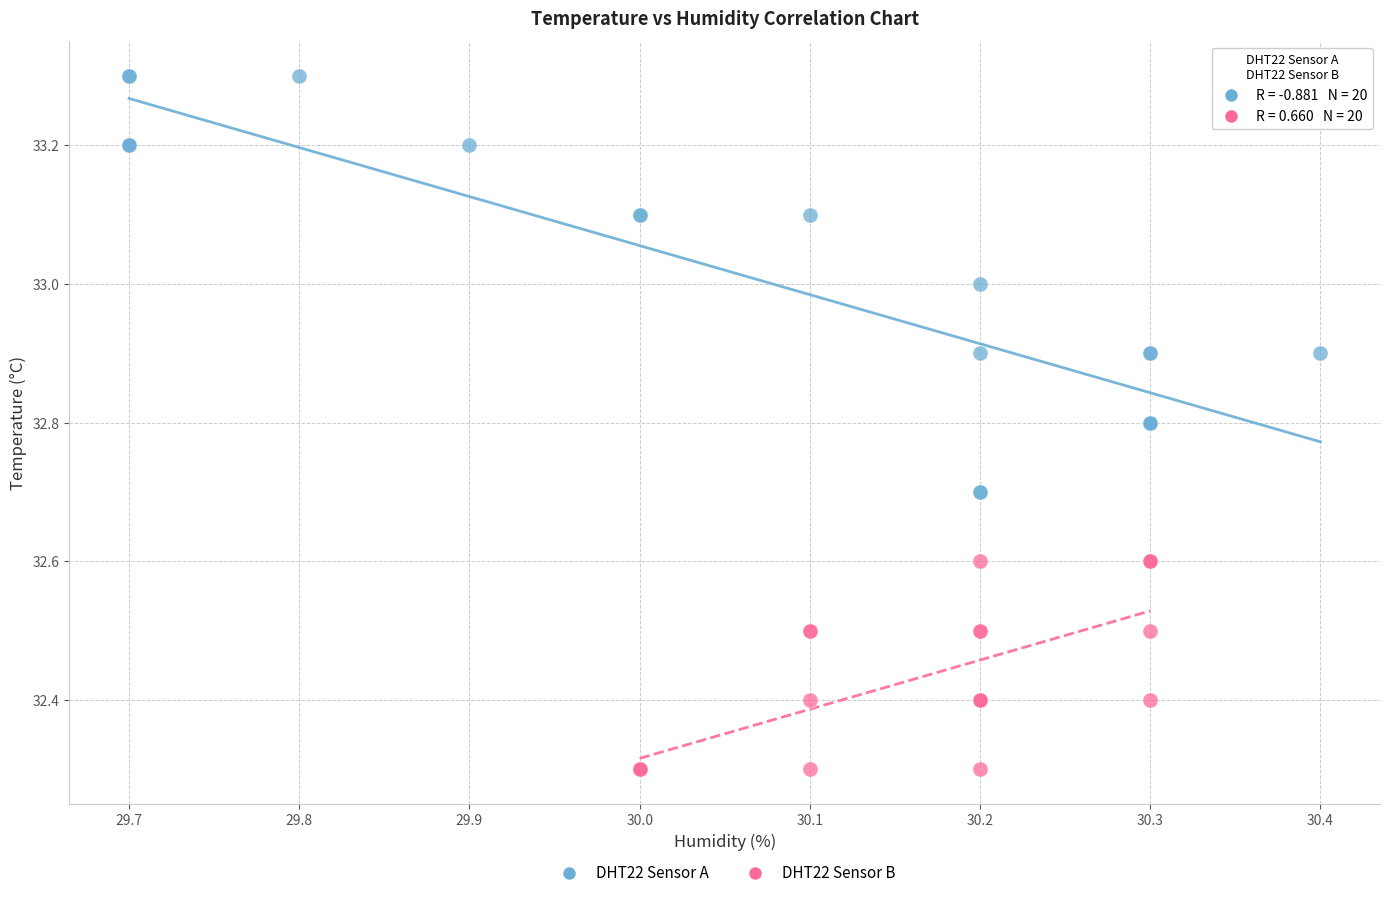

Which series contains the highest Y value?

DHT22 Sensor A